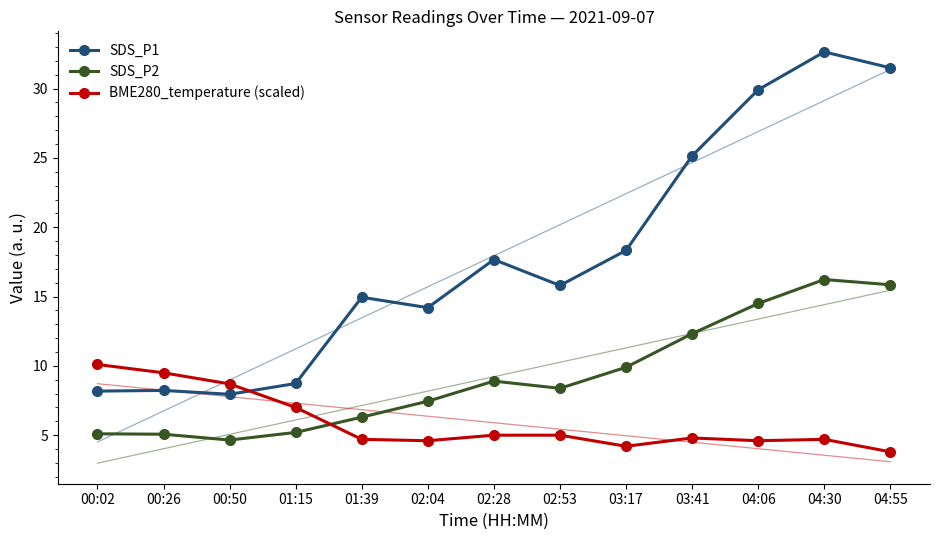

Rank the categories by BME280_temperature (scaled) value from highest to lowest.

00:02, 00:26, 00:50, 01:15, 02:28, 02:53, 03:41, 01:39, 04:30, 02:04, 04:06, 03:17, 04:55